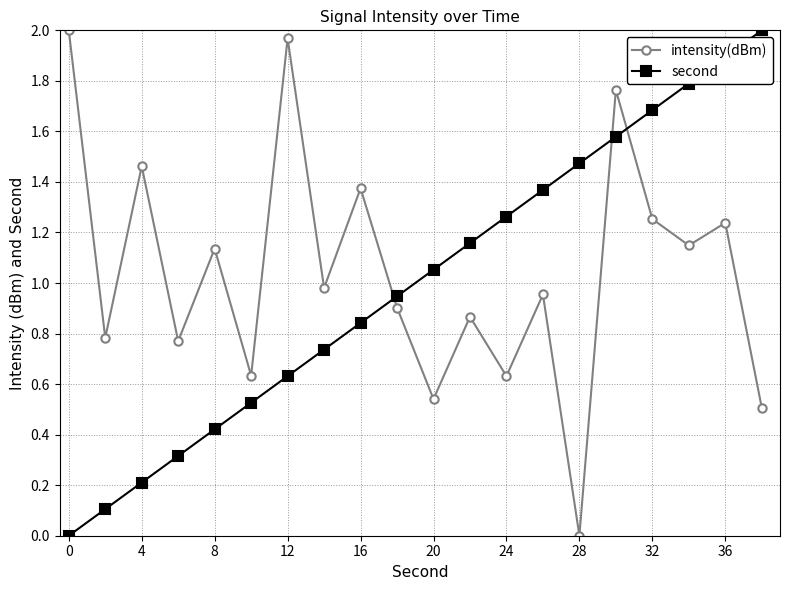

Rank the series by their average value, from lowest to highest.

second, intensity(dBm)